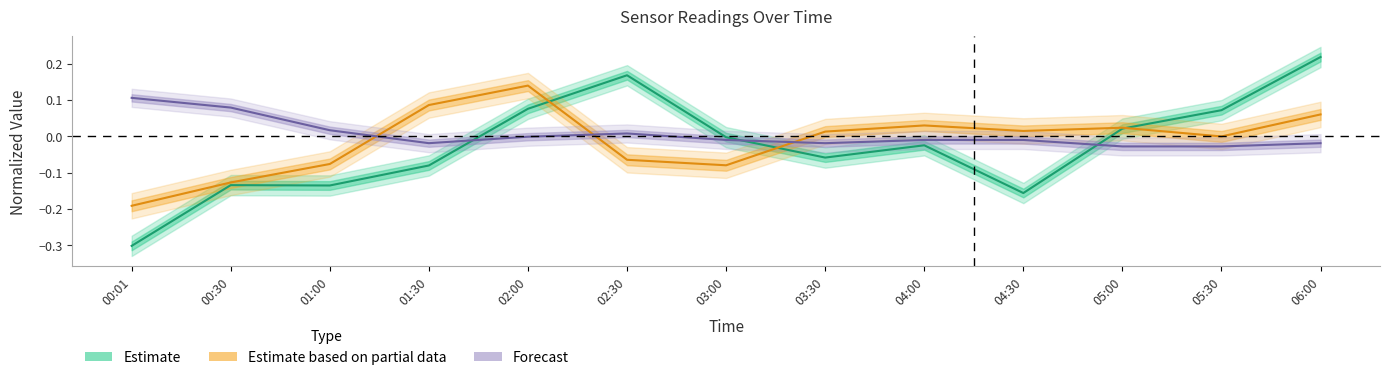

How many values in the Forecast series are below 0?

9